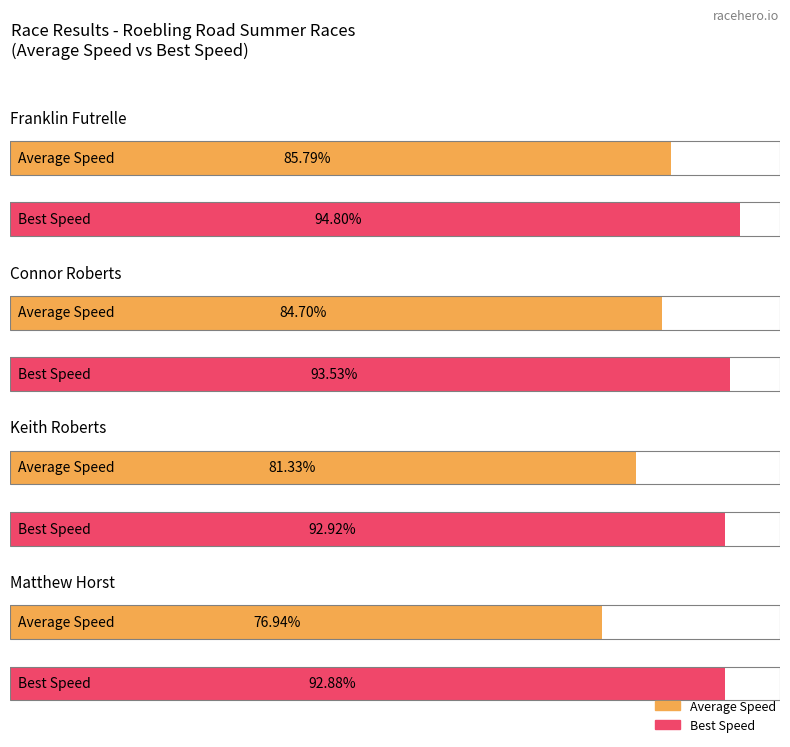

The value of Best Speed at Bruce Kromminga is 19.5. True or false?

False